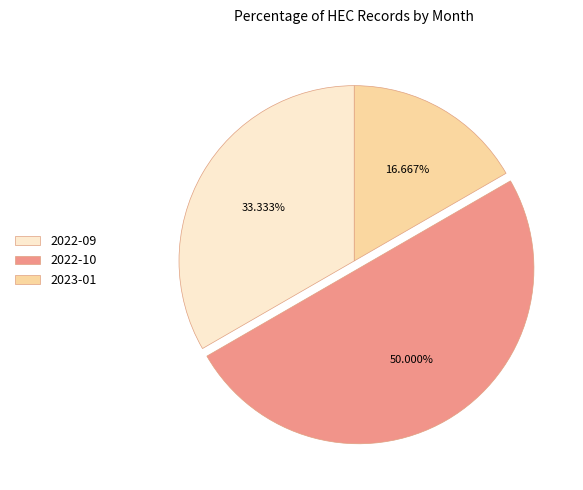

Rank the categories by value from lowest to highest.

2023-01, 2022-09, 2022-10